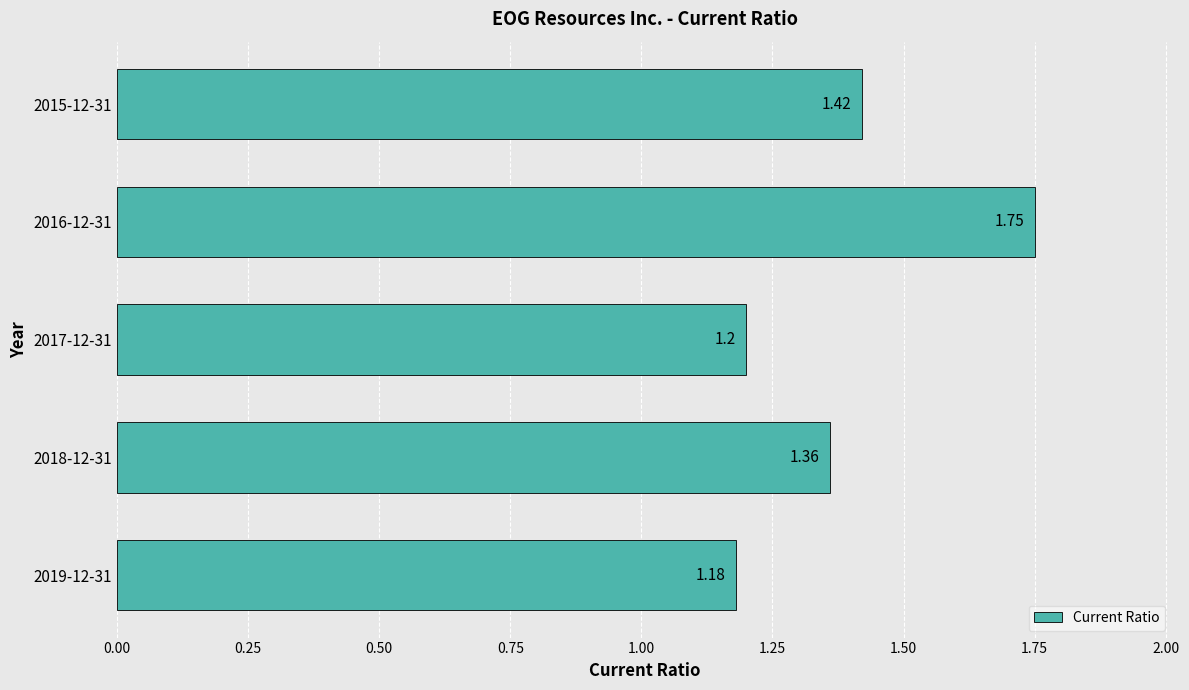

Which has a higher value, 2017-12-31 or 2018-12-31?

2018-12-31